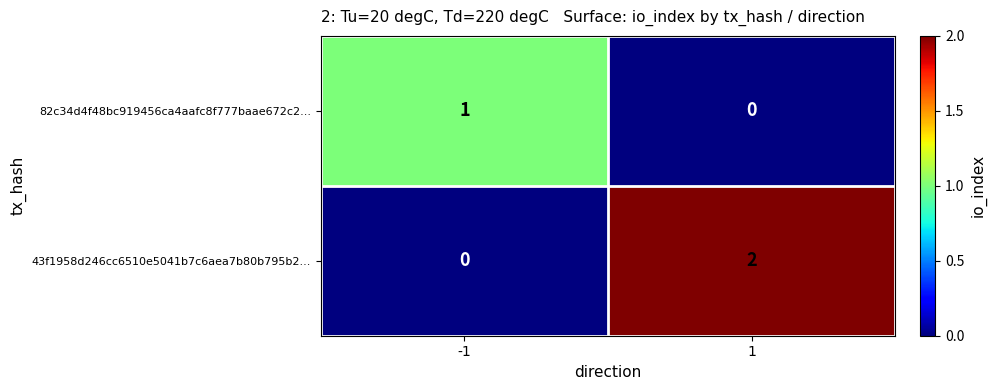

What is the difference between the highest and lowest values at 1?

2